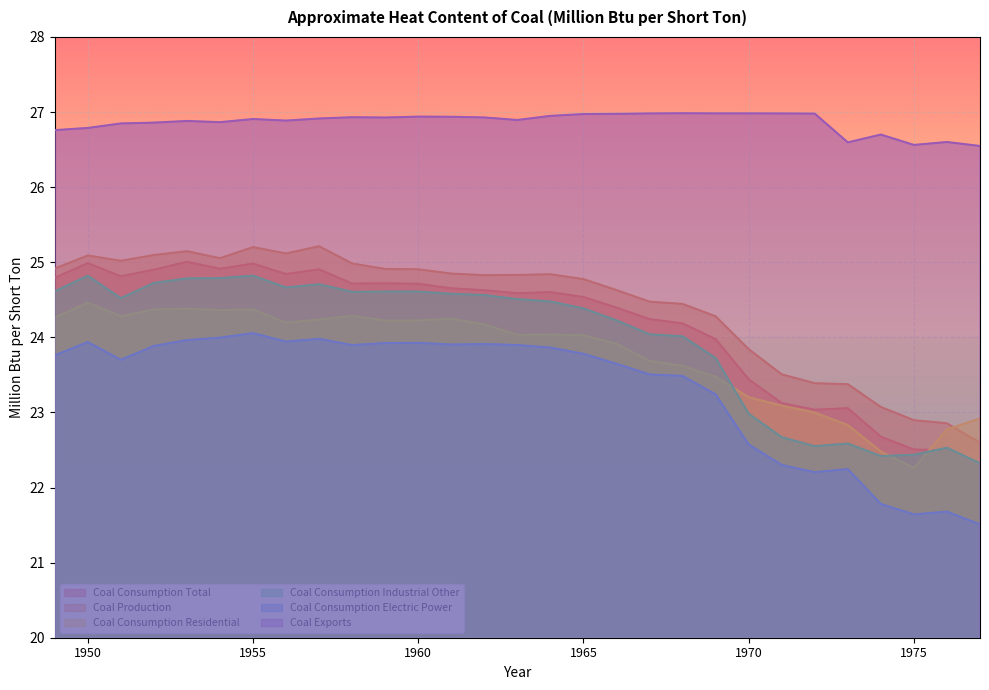

Rank the categories by Coal Consumption Residential value from lowest to highest.

1975, 1974, 1976, 1973, 1977, 1972, 1971, 1970, 1969, 1968, 1967, 1966, 1965, 1963, 1964, 1962, 1956, 1959, 1960, 1957, 1961, 1949, 1951, 1958, 1954, 1952, 1955, 1953, 1950